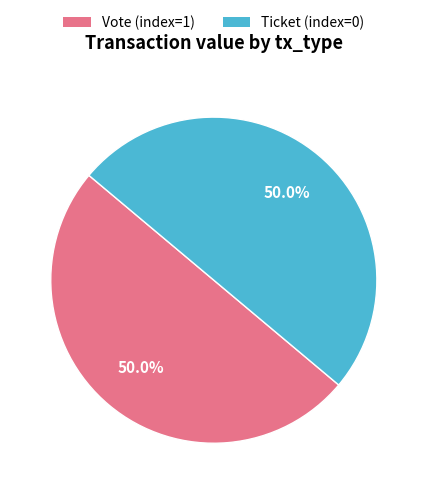

How much of the chart is everything except Vote (index=1)?

50.0%